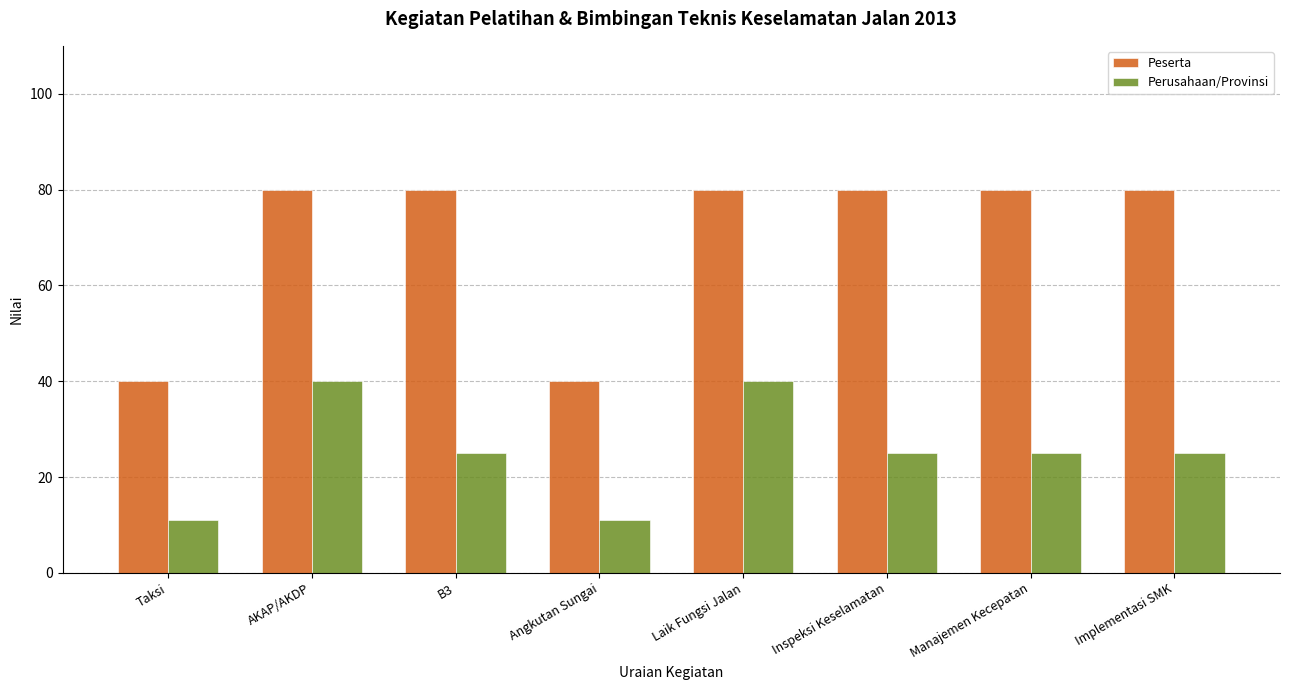

What is the spread (max minus min) of values at Inspeksi Keselamatan?

55